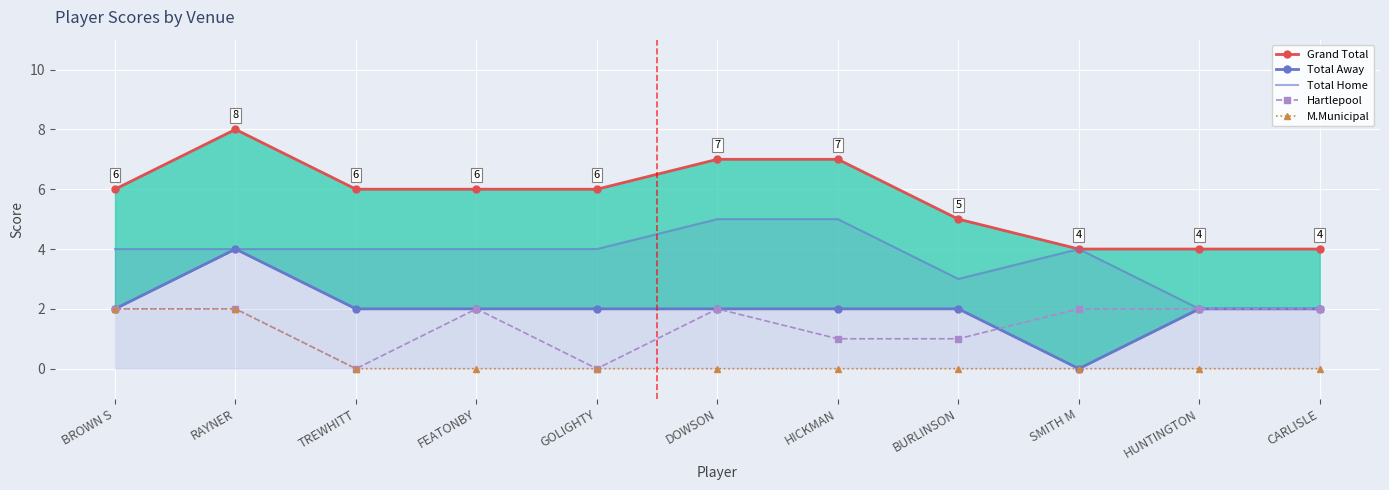

True or false: Grand Total has a value of 7 at BURLINSON.

False